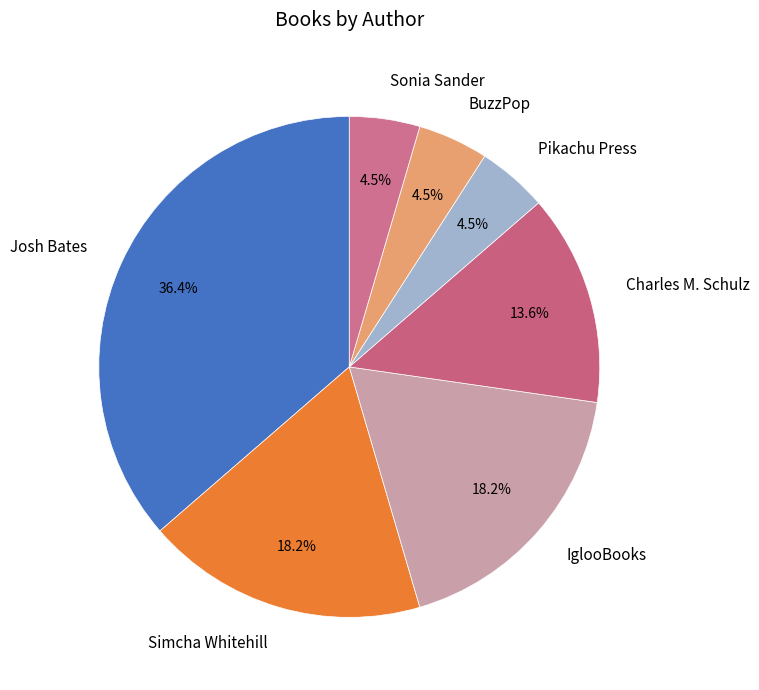

How much of the chart is everything except Sonia Sander?

95.5%